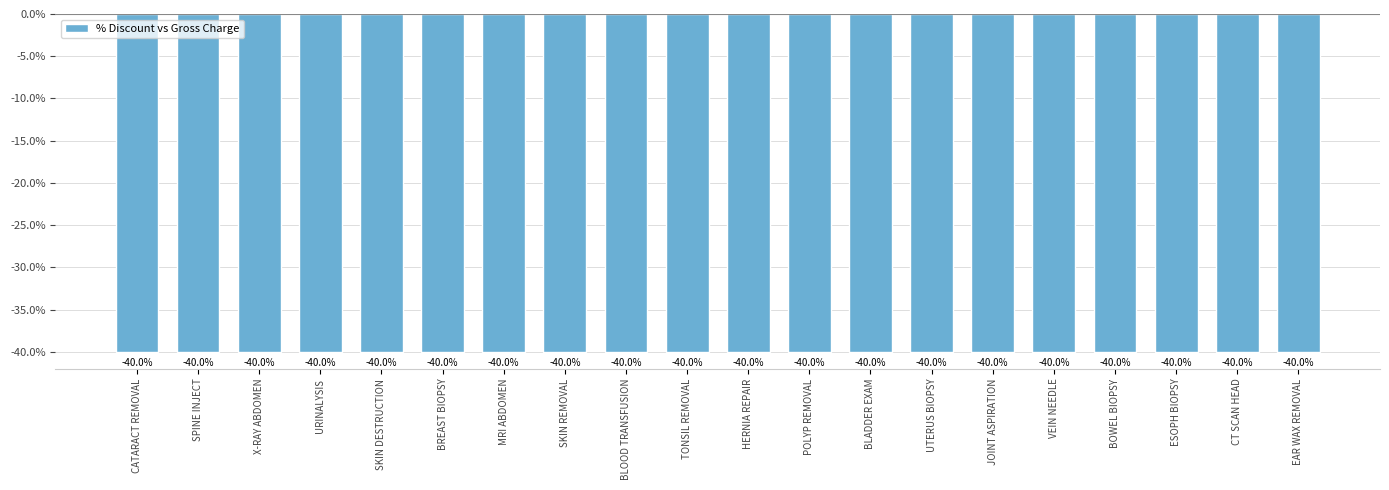

Where does the data first go above -40?

BOWEL BIOPSY